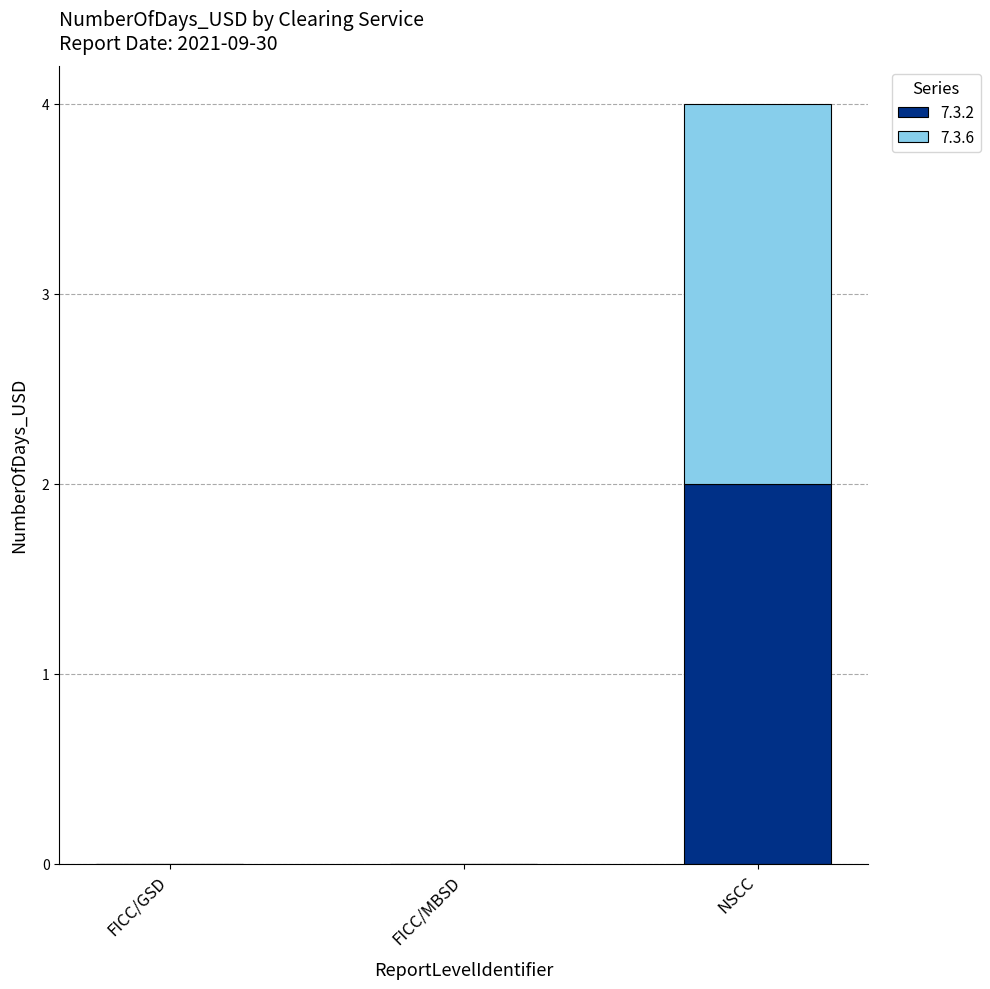

Count the 7.3.2 values in the range 0 to 2.

3